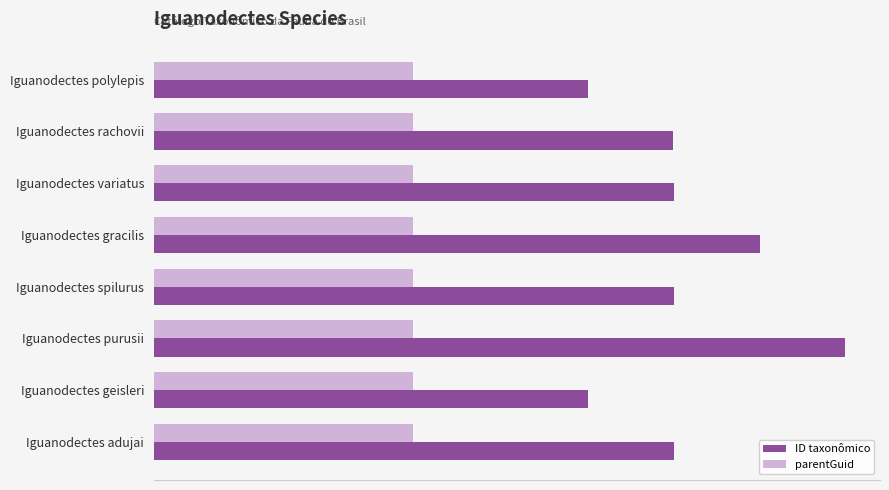

What is the value of the ID taxonômico bar at the 6th from the left?

8.0